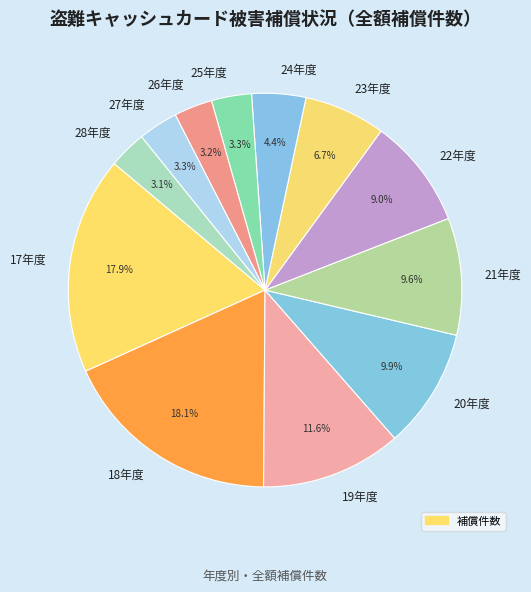

True or false: 19年度 accounts for 24% of the total.

False